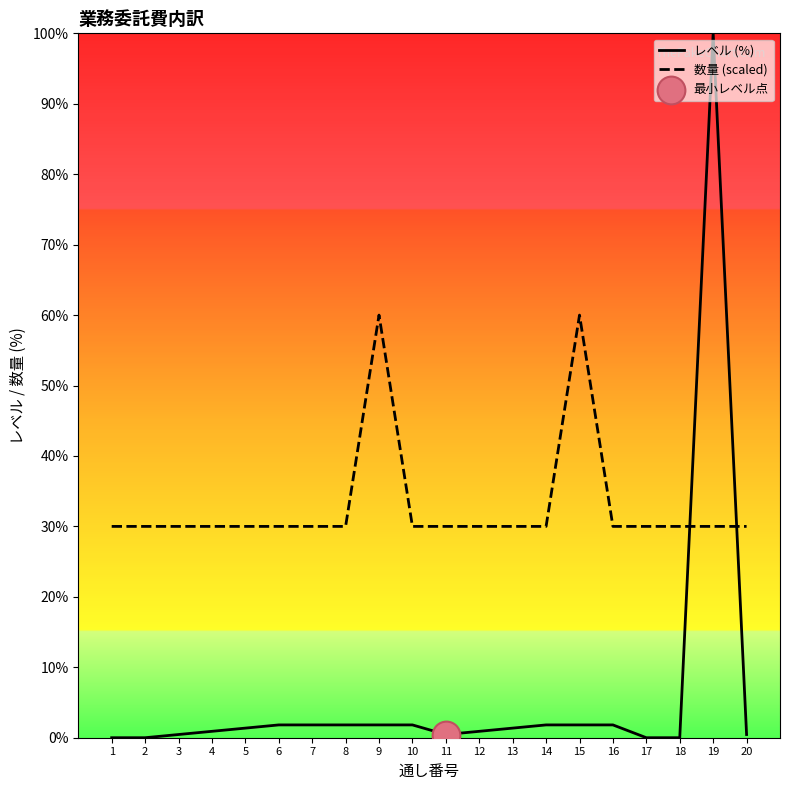

At which category is the sum across all series the highest?

19